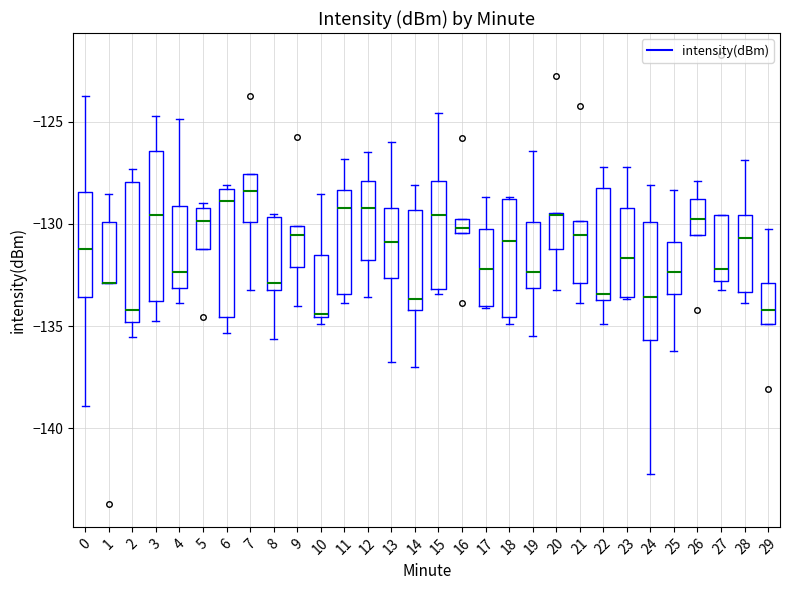

Where is the upper edge of the box at x = 16 on the y-axis? The values are not printed on the chart, so give them approximately, as read against the axis.

-130.0